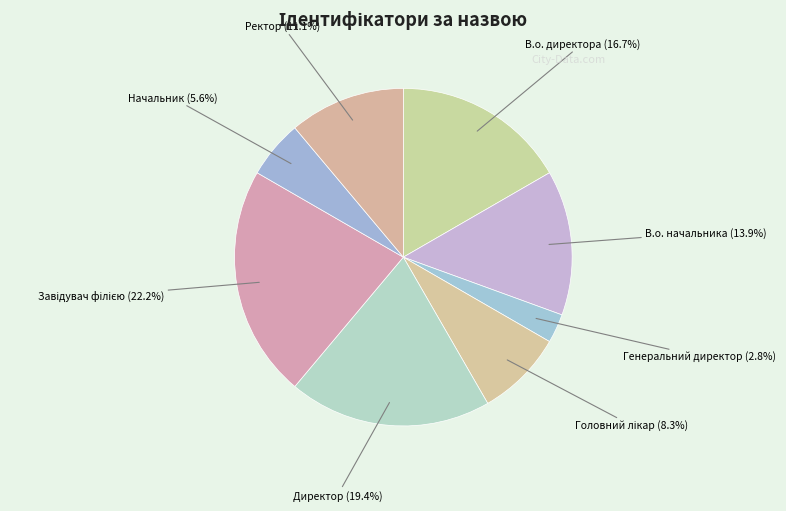

Is there a majority slice in this chart?

No